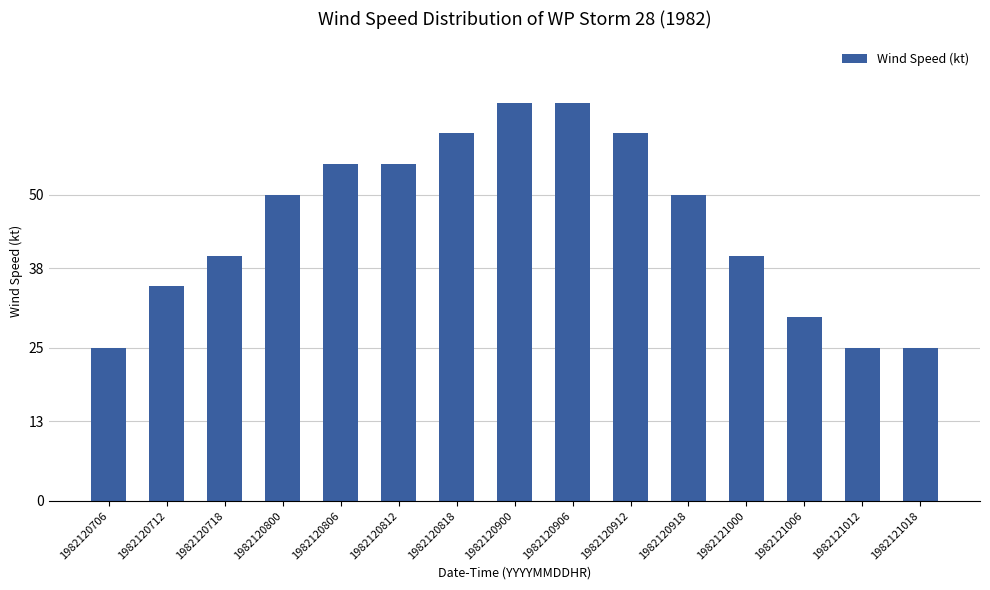

The value at 1982120800 is 50. True or false?

True